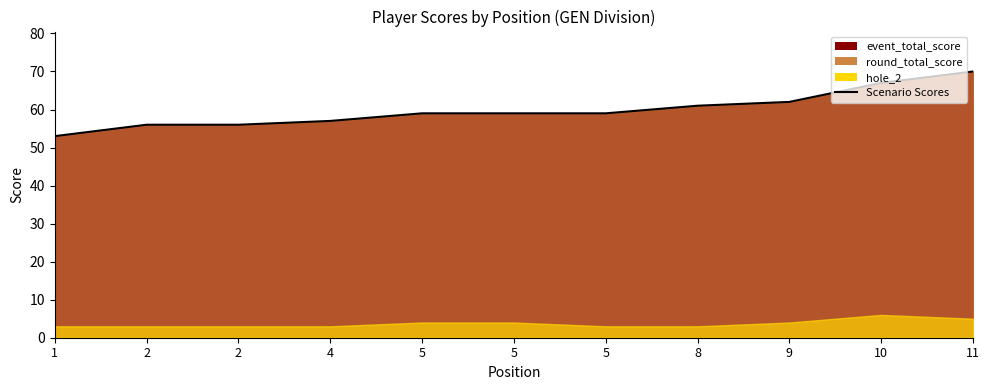

Rank the categories by value from highest to lowest.

11, 10, 9, 8, 5, 5, 5, 4, 2, 2, 1